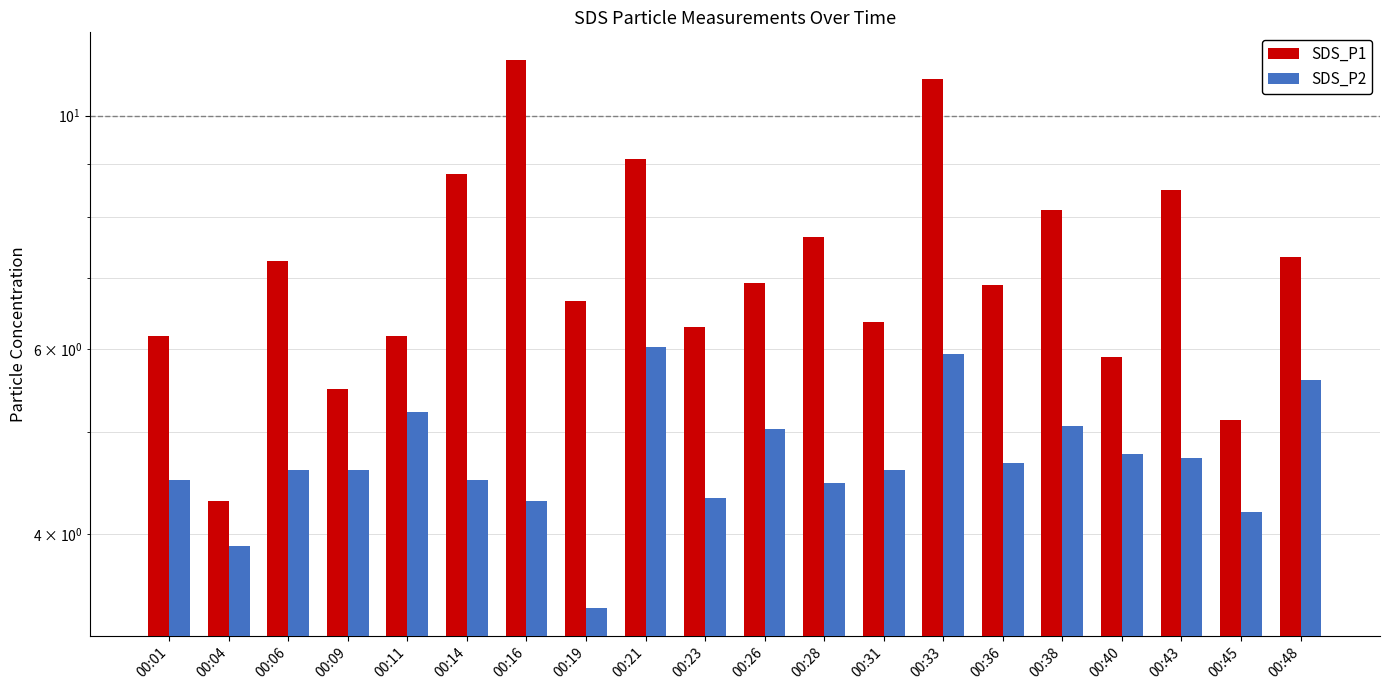

At which label is SDS_P2 closest to 4?

00:04